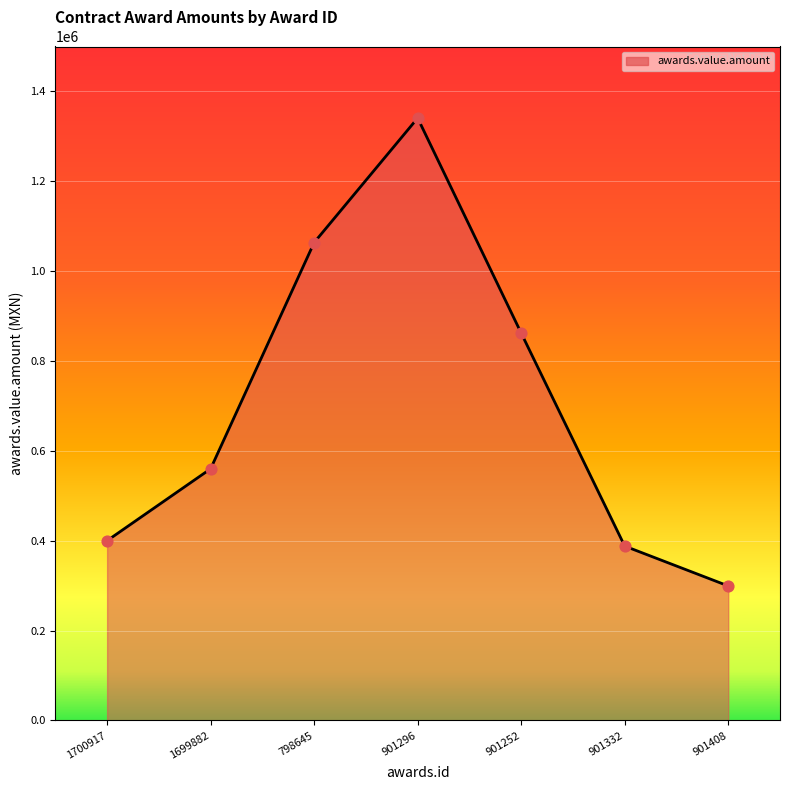

Between 798645 and 1700917, which is larger?

798645